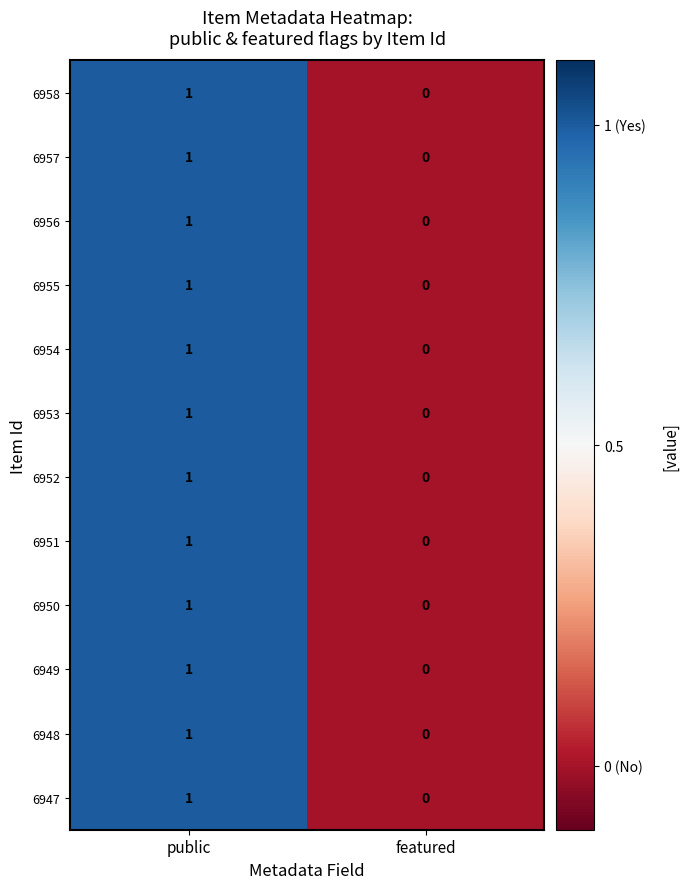

How many categories are shown in the chart?

2